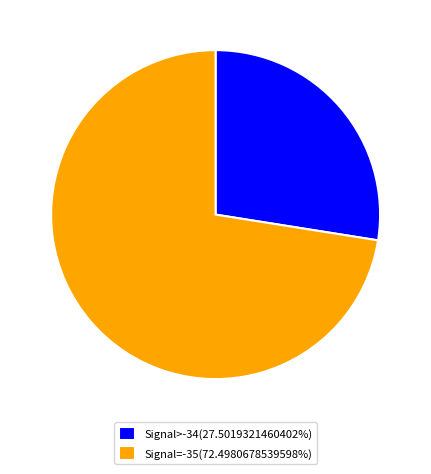

What is the ratio of the value at Signal=-35(72.4980678539598%) to the value at Signal>-34(27.5019321460402%)?

2.6